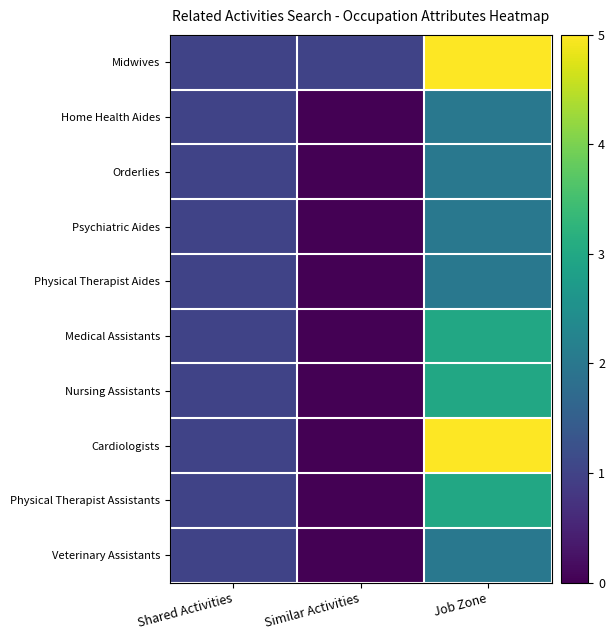

Reading right to left, transcribe all the data shown in this chart.

Midwives: Job Zone=5	Similar Activities=1	Shared Activities=1
Home Health Aides: Job Zone=2	Similar Activities=0	Shared Activities=1
Orderlies: Job Zone=2	Similar Activities=0	Shared Activities=1
Psychiatric Aides: Job Zone=2	Similar Activities=0	Shared Activities=1
Physical Therapist Aides: Job Zone=2	Similar Activities=0	Shared Activities=1
Medical Assistants: Job Zone=3	Similar Activities=0	Shared Activities=1
Nursing Assistants: Job Zone=3	Similar Activities=0	Shared Activities=1
Cardiologists: Job Zone=5	Similar Activities=0	Shared Activities=1
Physical Therapist Assistants: Job Zone=3	Similar Activities=0	Shared Activities=1
Veterinary Assistants: Job Zone=2	Similar Activities=0	Shared Activities=1